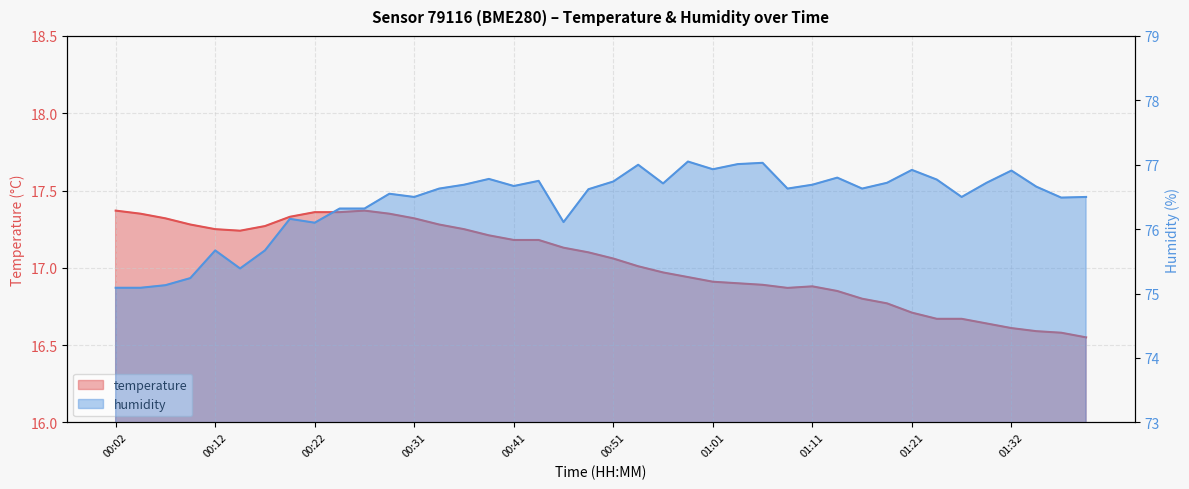

What is the spread (max minus min) of values at 00:29?

59.2